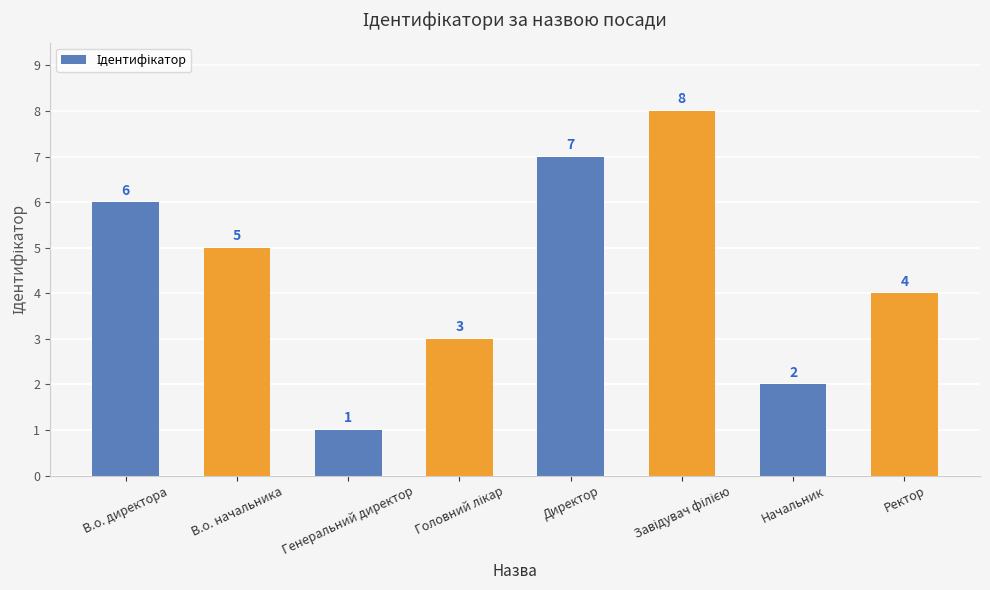

Which has a higher value, Директор or Ректор?

Директор